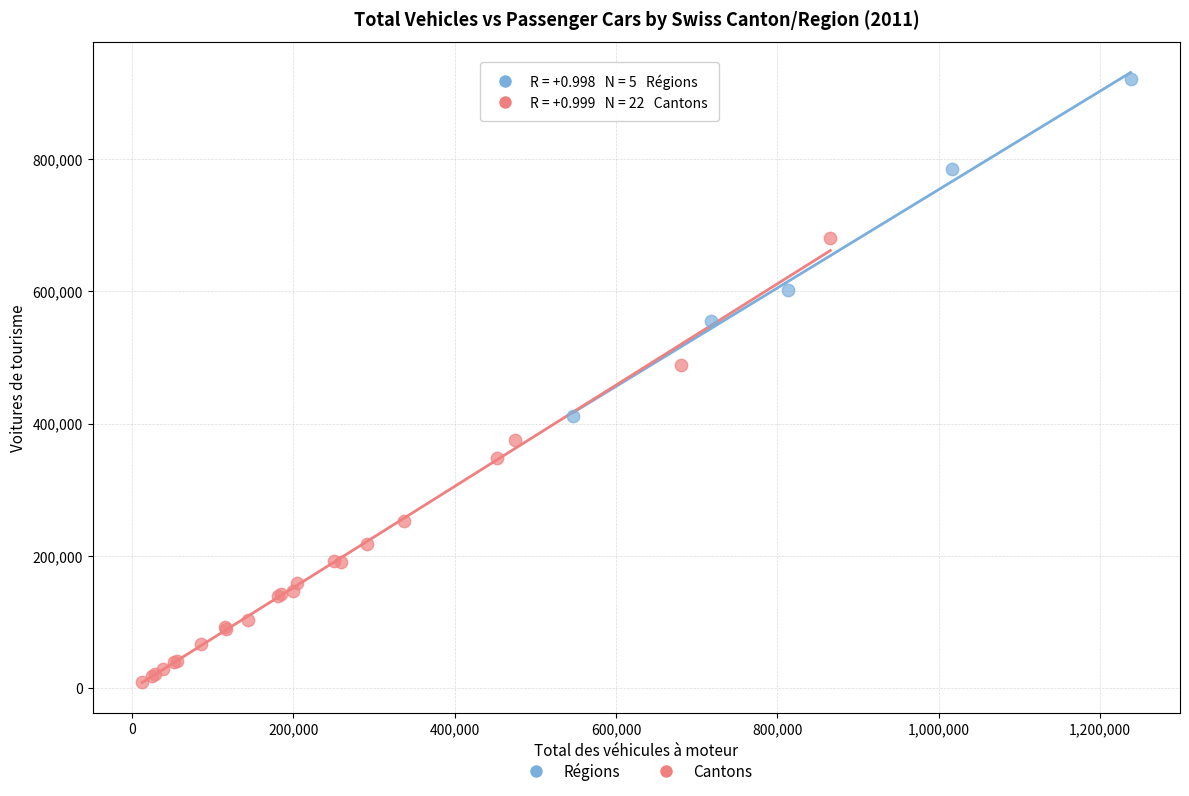

Which series contains the lowest Y value?

Cantons